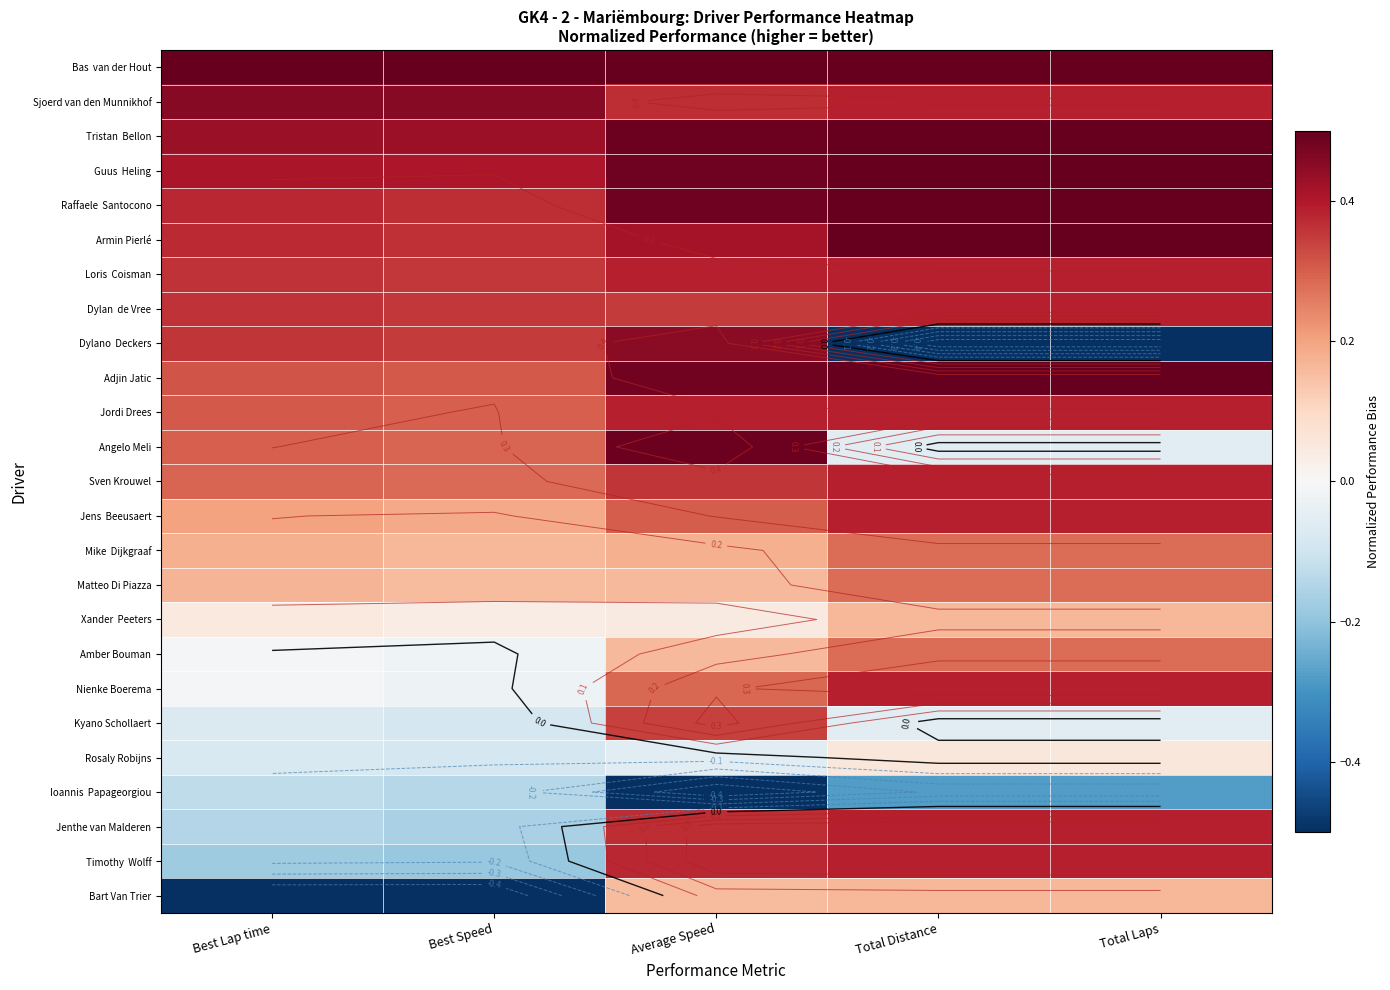

How many Timothy Wolff values are between 0 and 1?

3